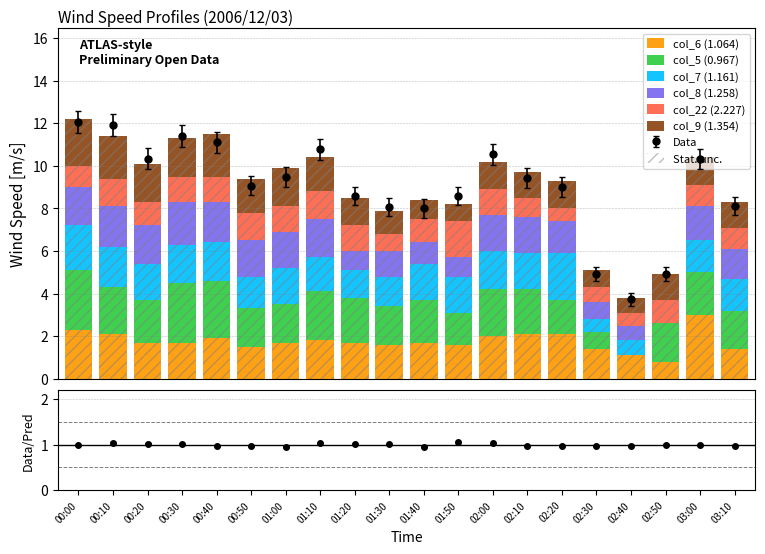

Rank the series at 01:10 from lowest to highest value.

col_22 (2.227), col_7 (1.161), col_9 (1.354), col_6 (1.064), col_8 (1.258), col_5 (0.967)